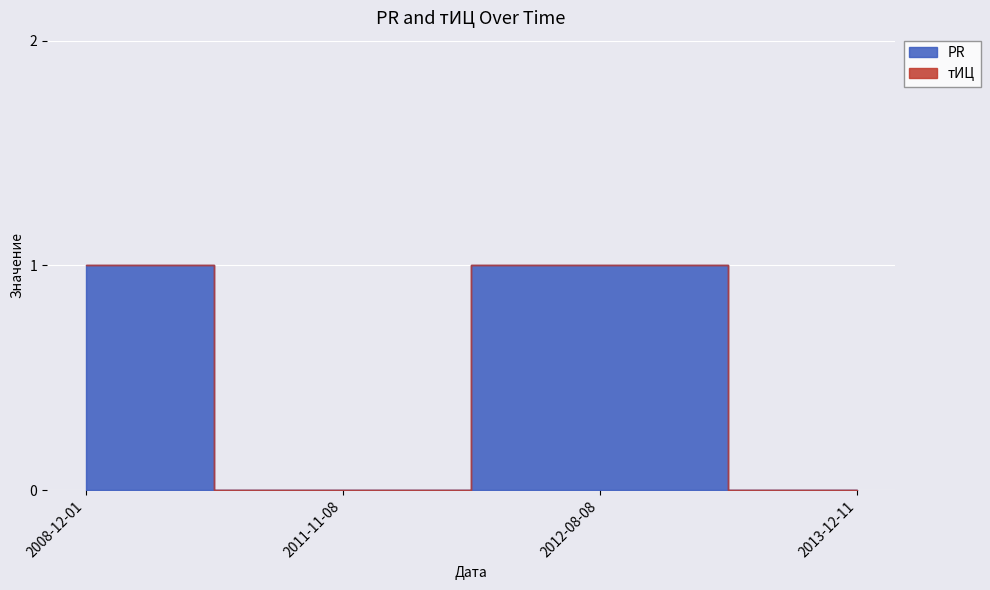

What is the approximate value at 2008-12-01?

1